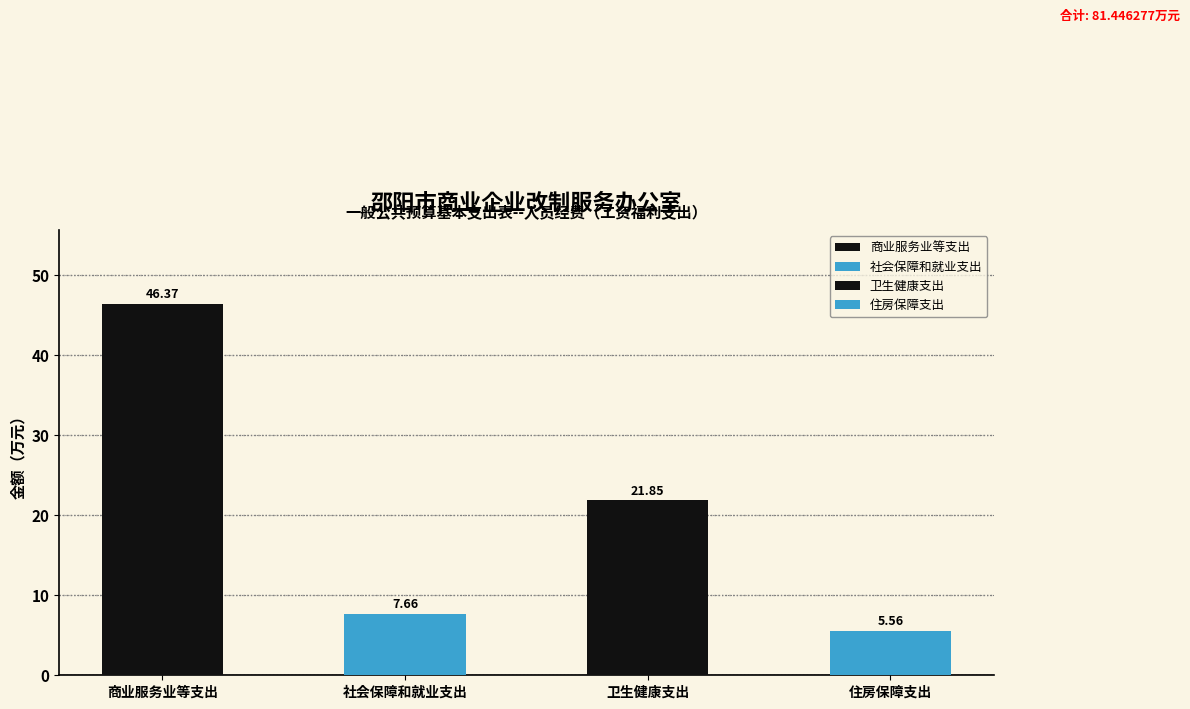

What is the label of the 1st bar from the right?

住房保障支出